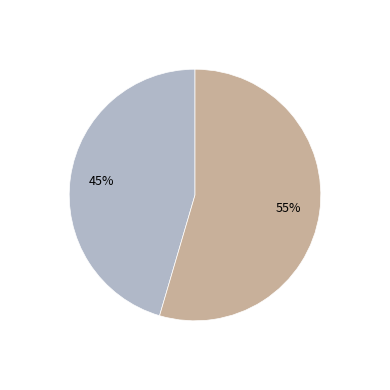

Does any single category account for the majority?

Yes